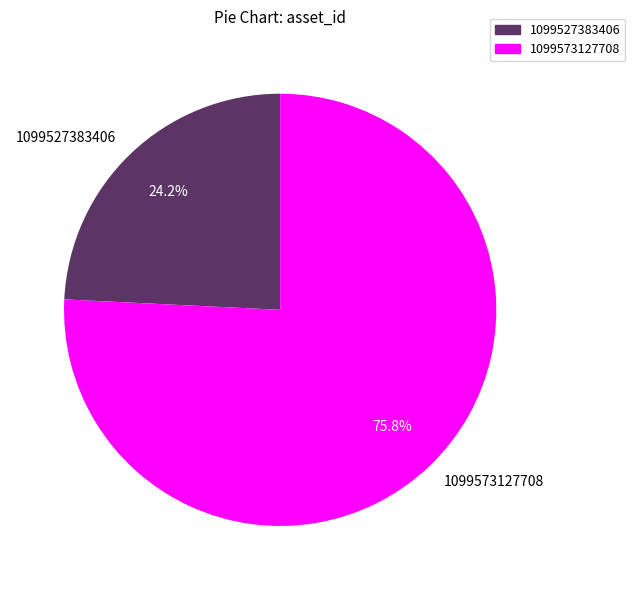

To the nearest percent, what is the average slice percentage?

50%